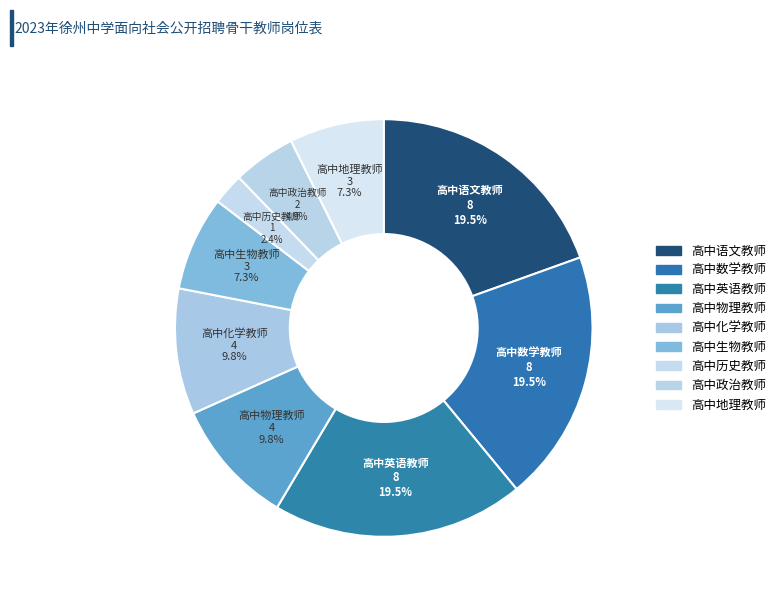

How many slices are in this pie chart?

9